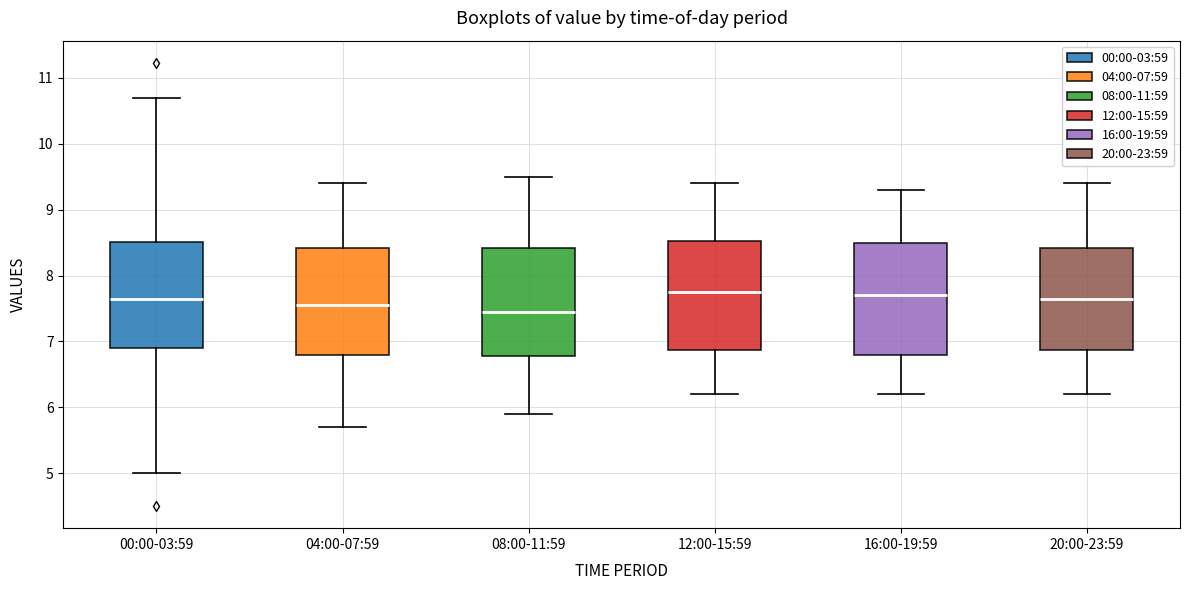

Where is the upper edge of the box for 12:00-15:59 on the y-axis? The values are not printed on the chart, so give them approximately, as read against the axis.

8.5